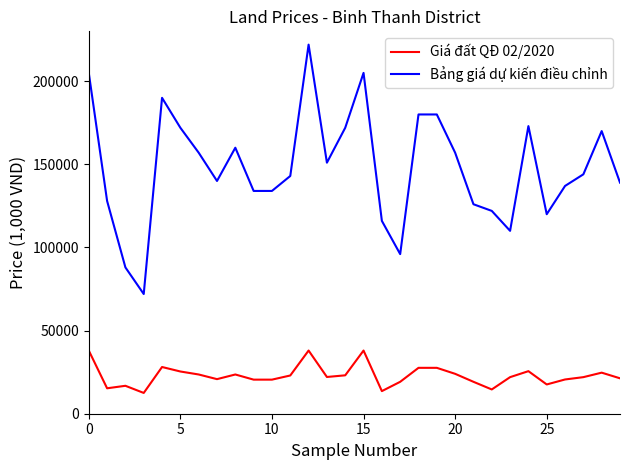

List the series in order of their overall mean, lowest first.

Giá đất QĐ 02/2020, Bảng giá dự kiến điều chỉnh